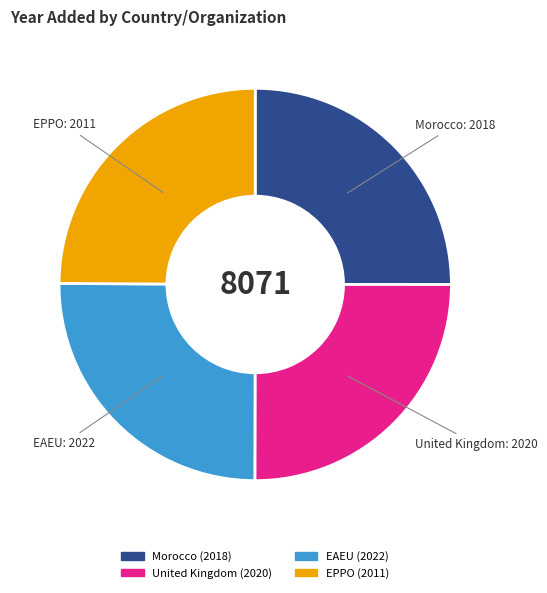

Is there a majority slice in this chart?

No